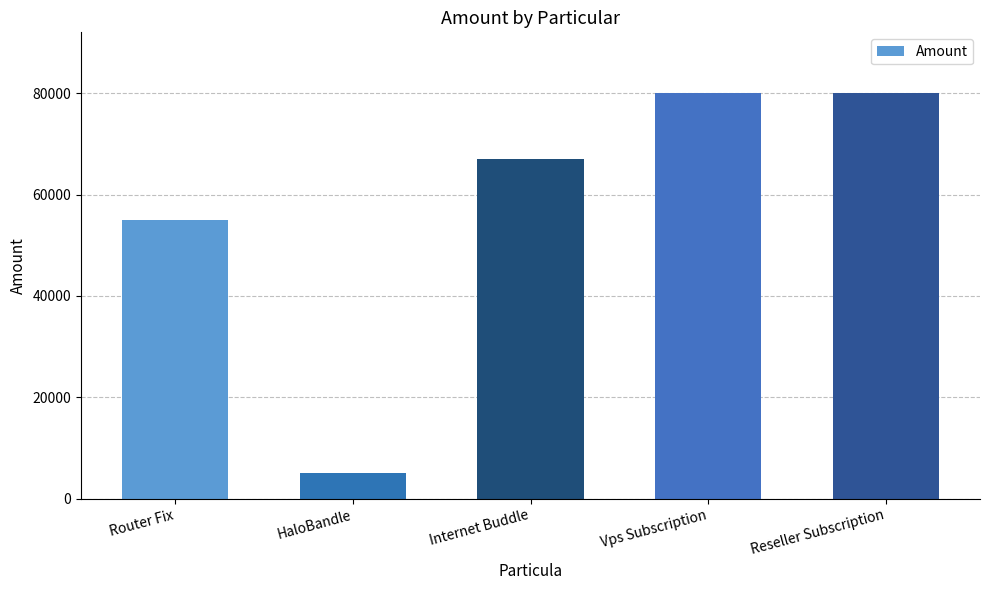

Reading right to left, list all the values displayed in this chart.

Reseller Subscription=80000	Vps Subscription=80000	Internet Buddle=67000	HaloBandle=5000	Router Fix=55000